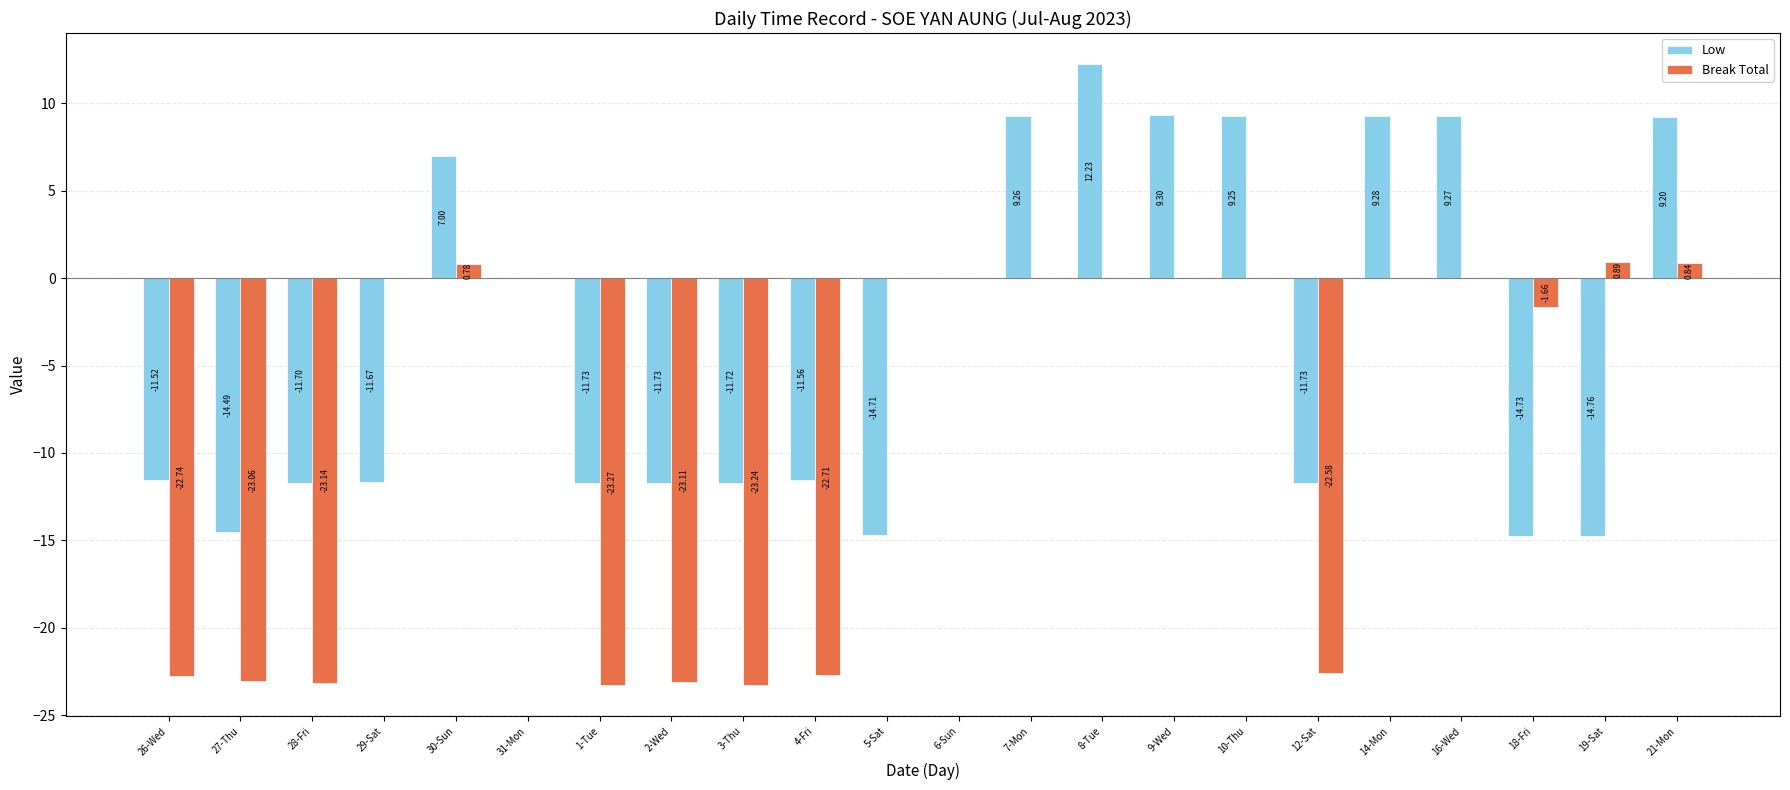

What is the sum of all Break Total values?

-183.0